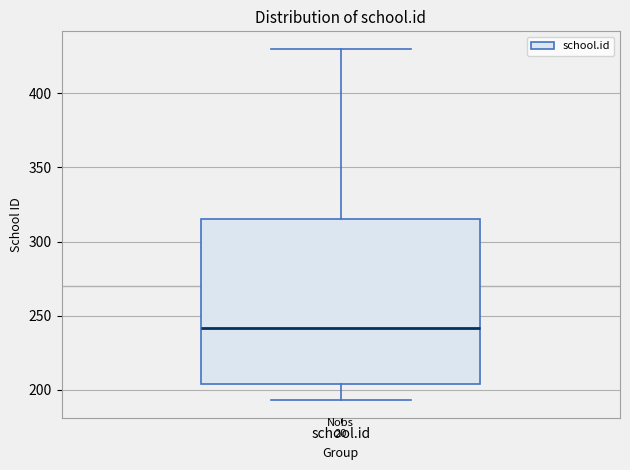

Transcribe this box plot: give where the median line is, the range the box spans, and where the two whiskers end, as read against the y-axis. The values are not printed on the chart, so give them approximately, as read against the axis.

median 240, box 205 to 315, whiskers 195 to 430